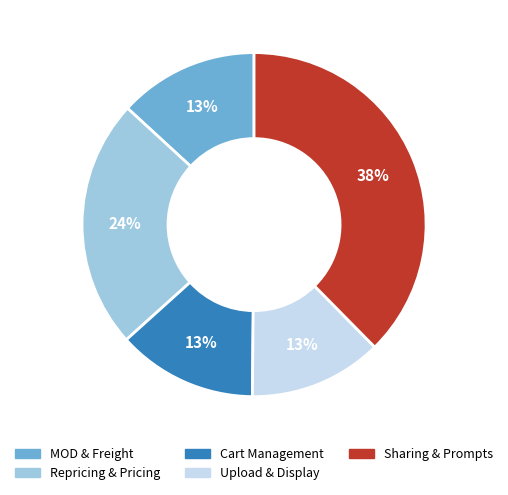

To the nearest percent, what is the difference between the largest and smallest slice percentages?

25%